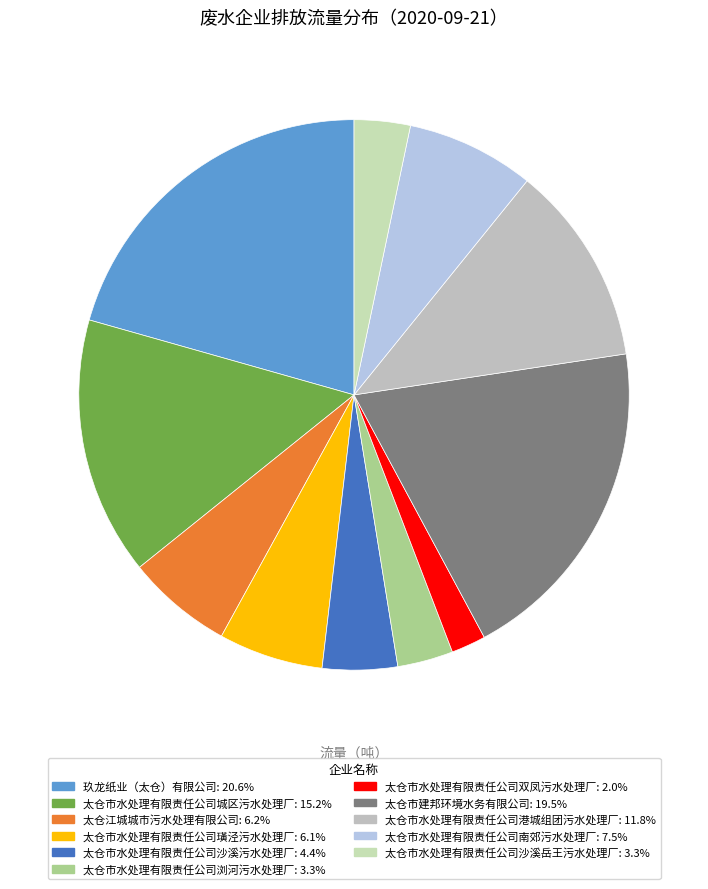

What is the smallest slice in the pie chart?

太仓市水处理有限责任公司双凤污水处理厂